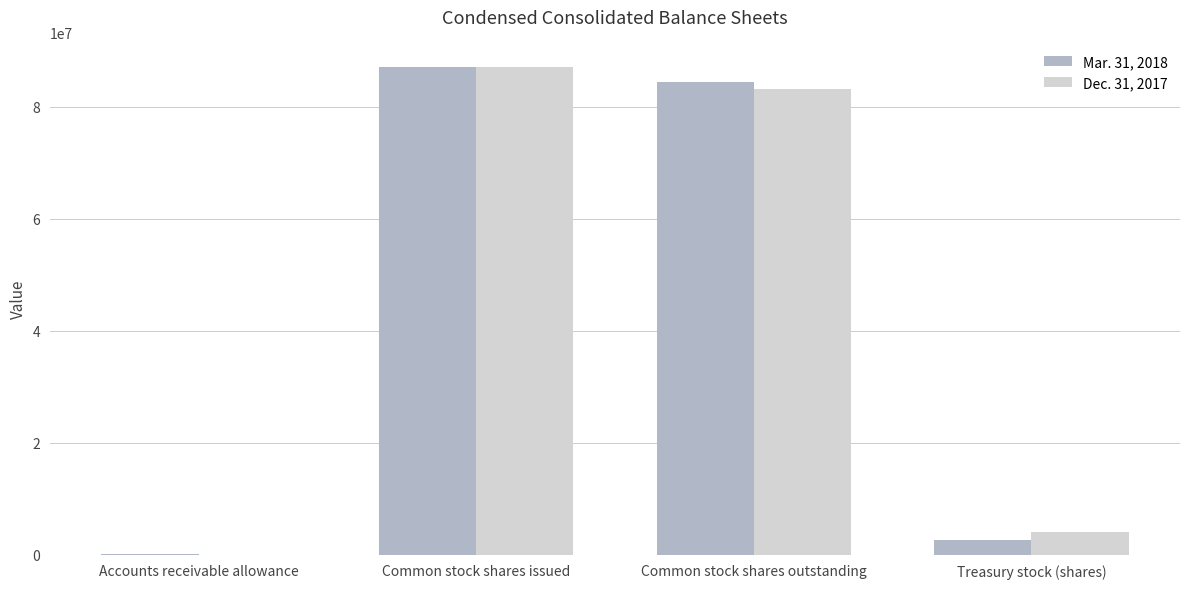

True or false: Mar. 31, 2018 has a value of 2652540 at Treasury stock (shares).

True